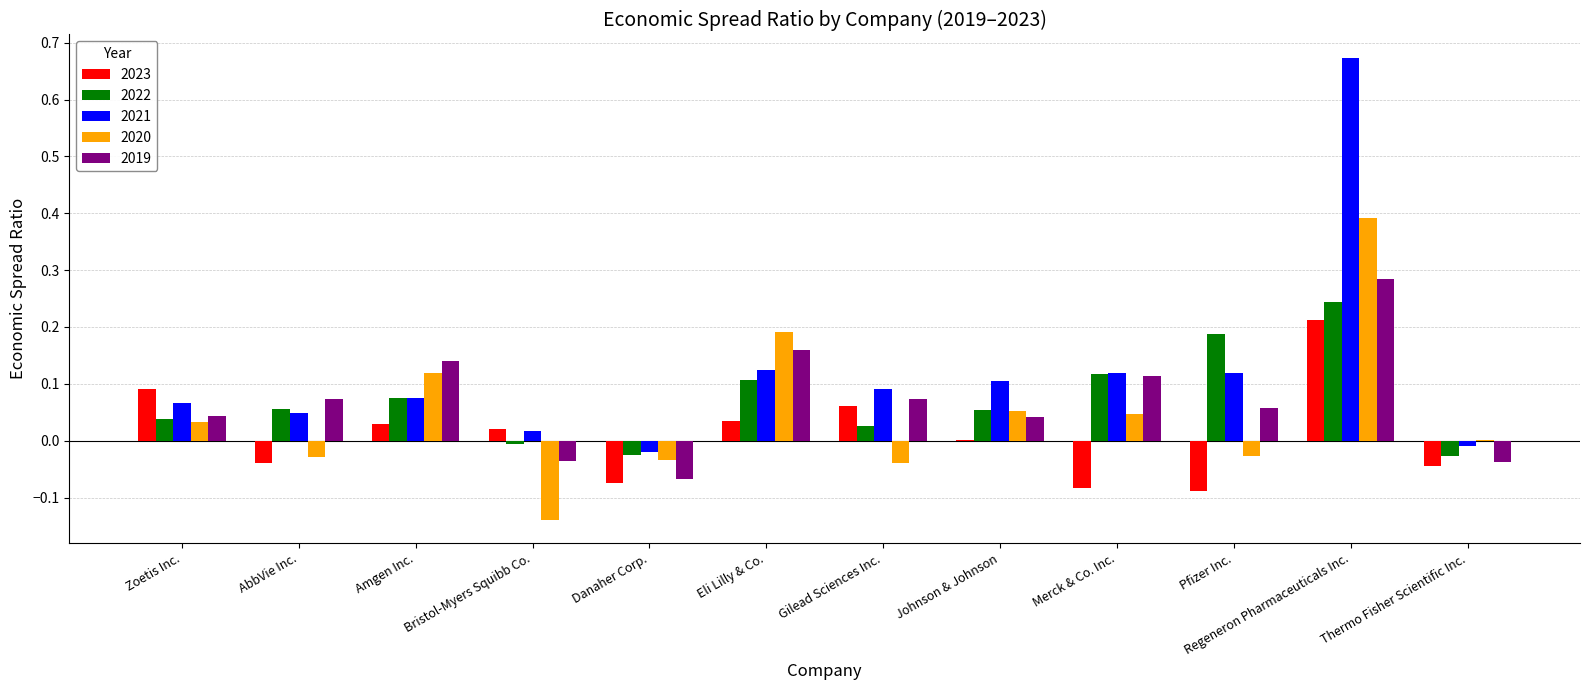

At which category is the sum across all series the highest?

Regeneron Pharmaceuticals Inc.